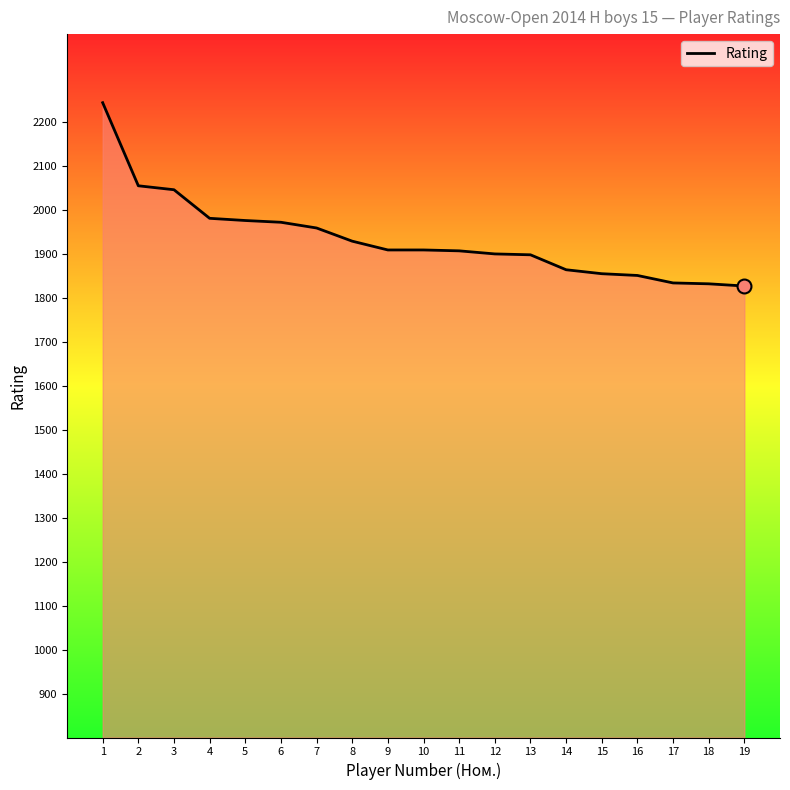

Approximately how many times larger is the value at 18 compared to 3?

0.9